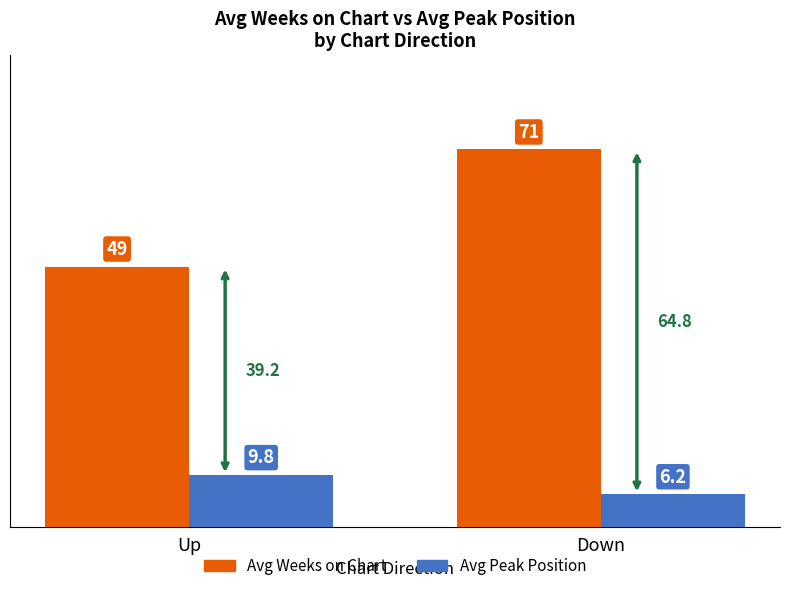

What position from the left is Up?

1